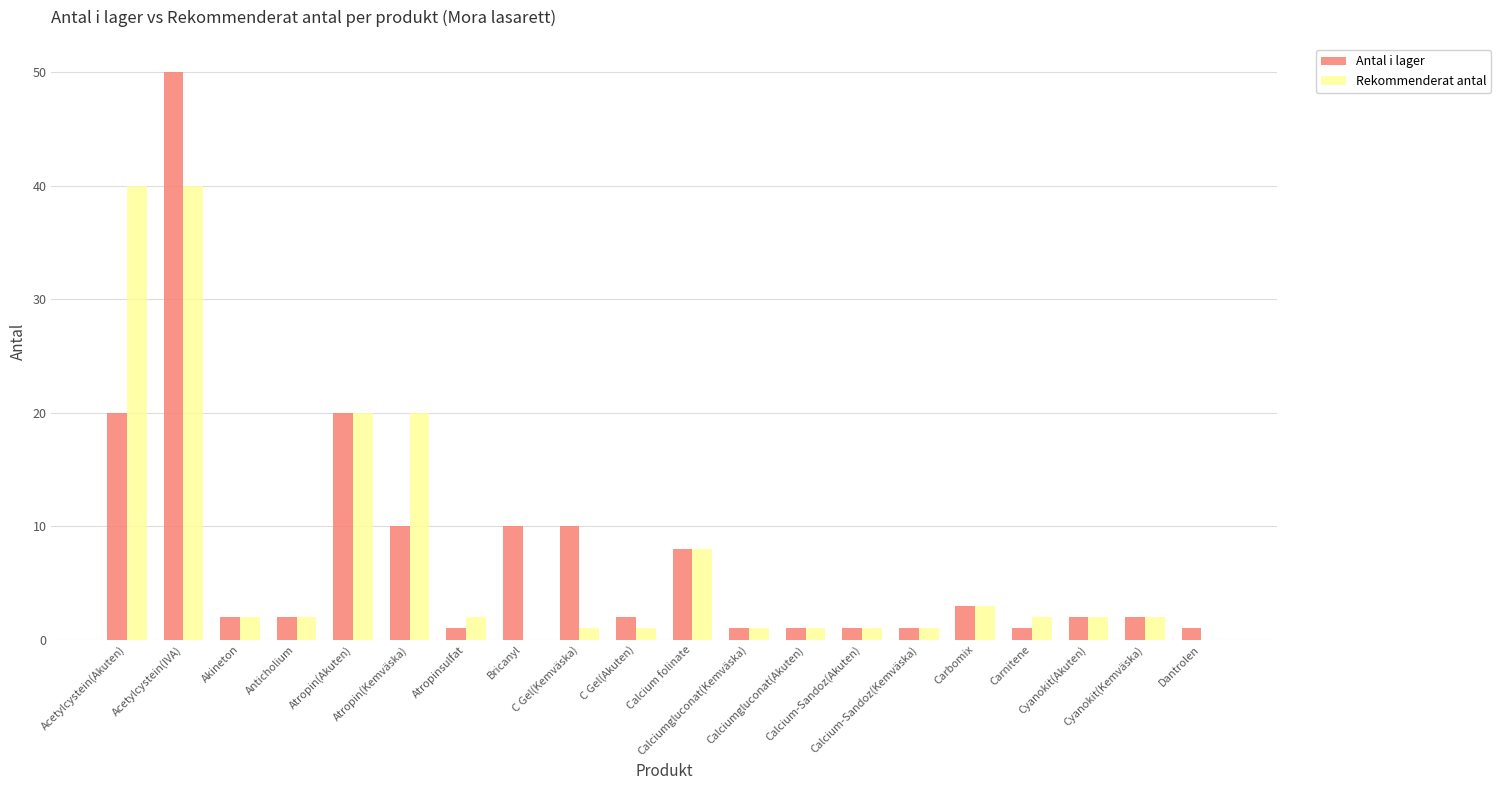

What is the highest value of the Antal i lager series?

50